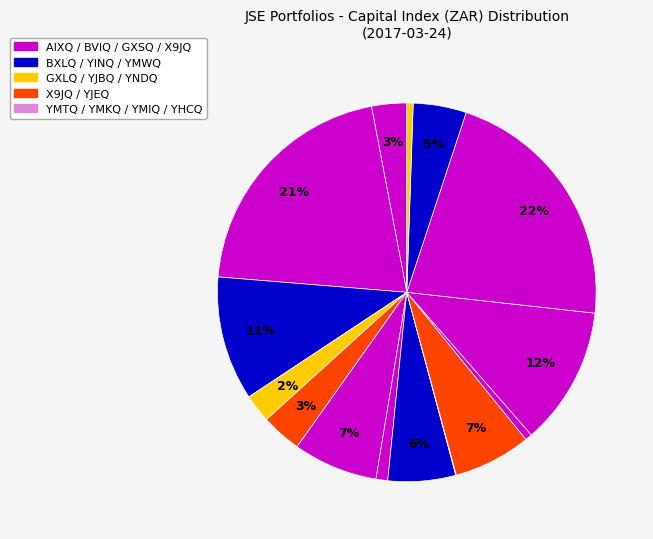

Count the number of slices in the pie.

15